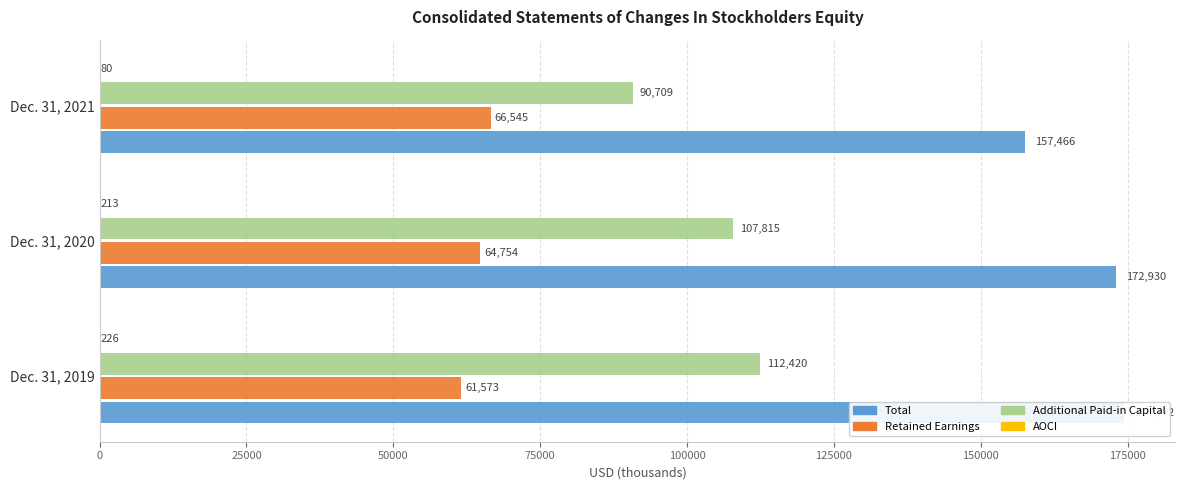

Reading left to right, transcribe all the data shown in this chart.

Total: 174372	172930	157466
Retained Earnings [Member]: 61573	64754	66545
Additional Paid-in Capital [Member]: 112420	107815	90709
AOCI Attributable to Parent [Member]: 226	213	80